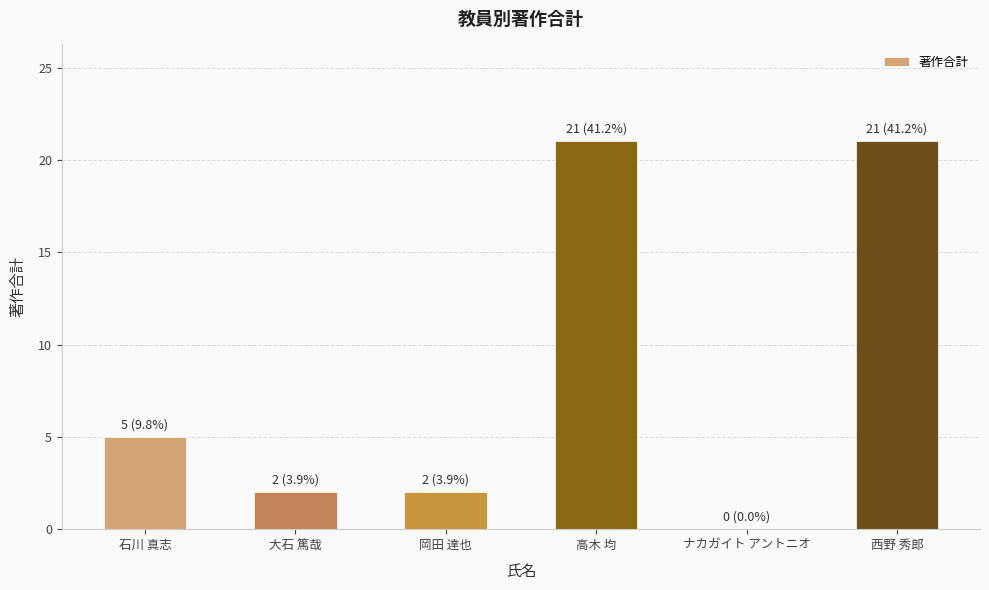

At which label is the value closest to 10?

石川 真志